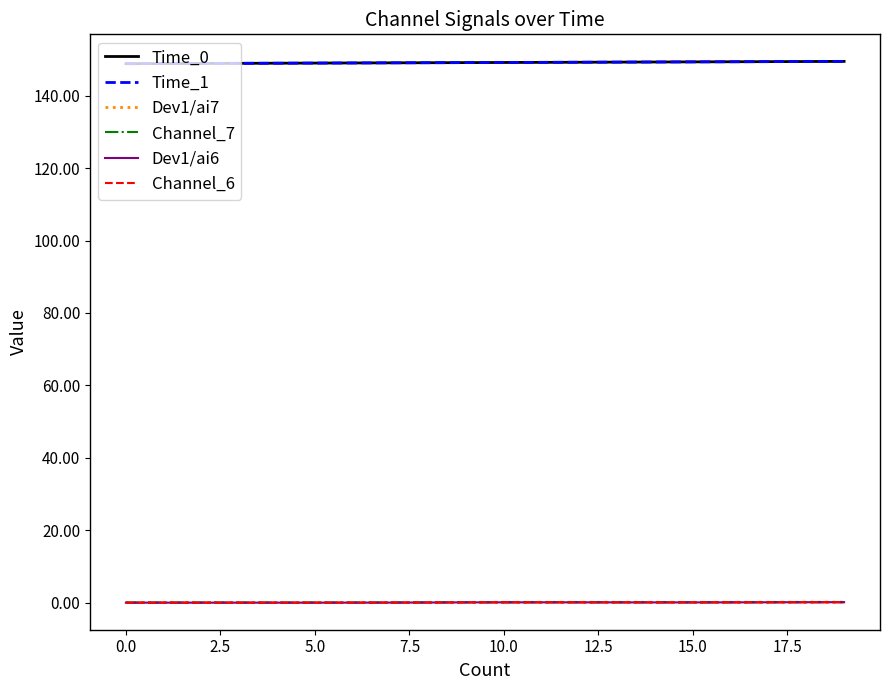

At which label is Channel_7 closest to 0?

7.5